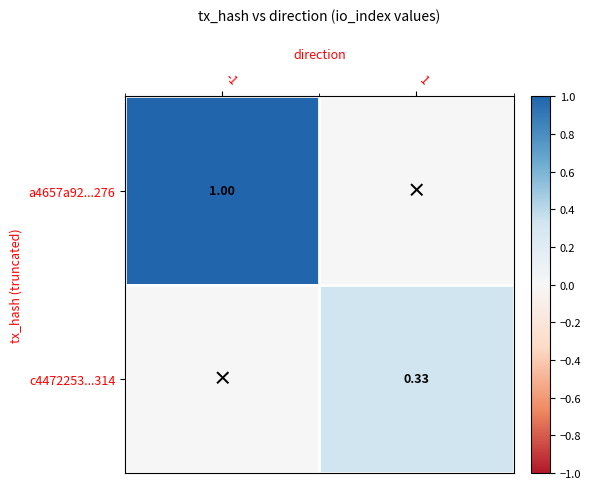

Is the value of a4657a92...276 at -1 greater than the value of c4472253...314 at 1?

Yes